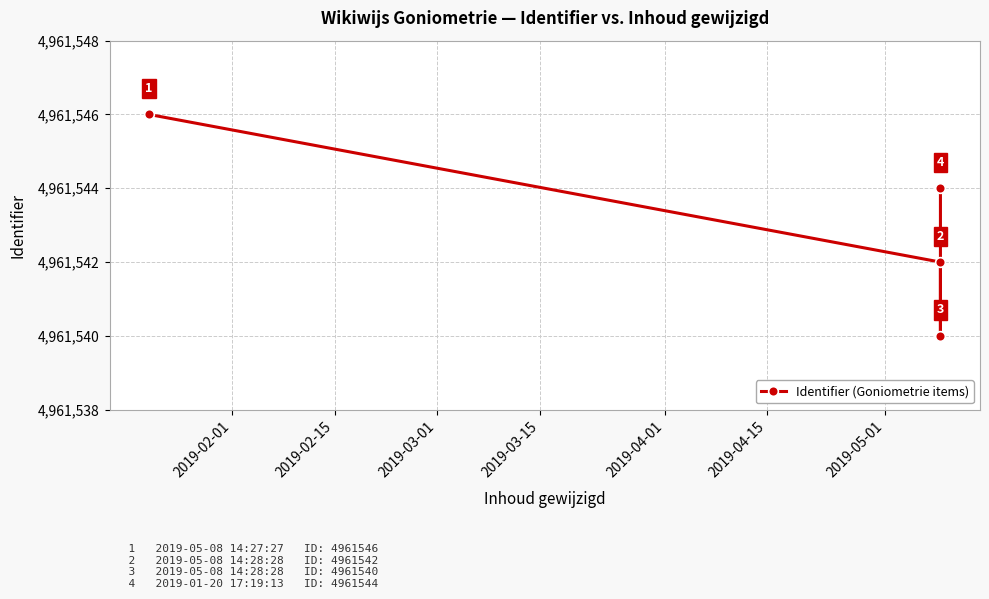

What is the ratio of the value at 2019-03-01 to the value at 2019-02-15?

1.0